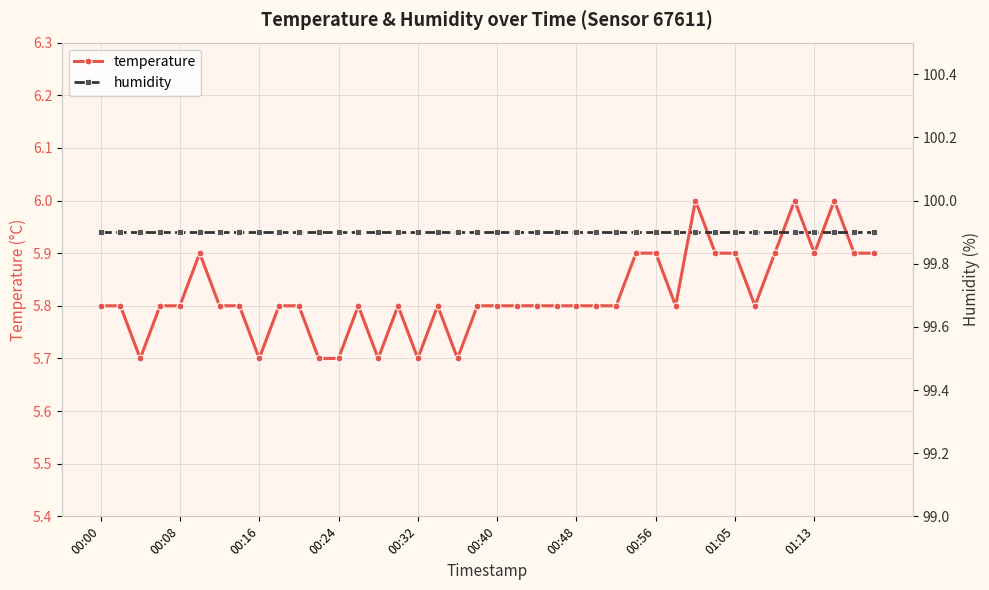

Which series changed the most between 13 and 19?

temperature